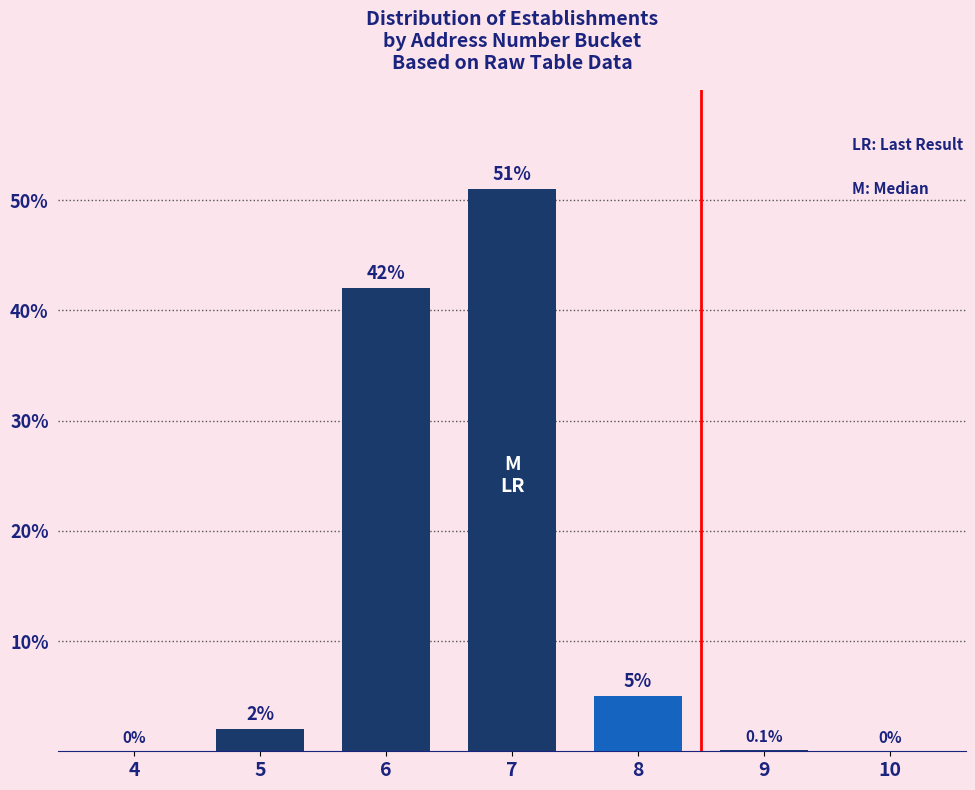

Reading left to right, extract all data points from this chart.

4=0.0	5=2.0	6=42.0	7=51.0	8=5.0	9=0.1	10=0.0